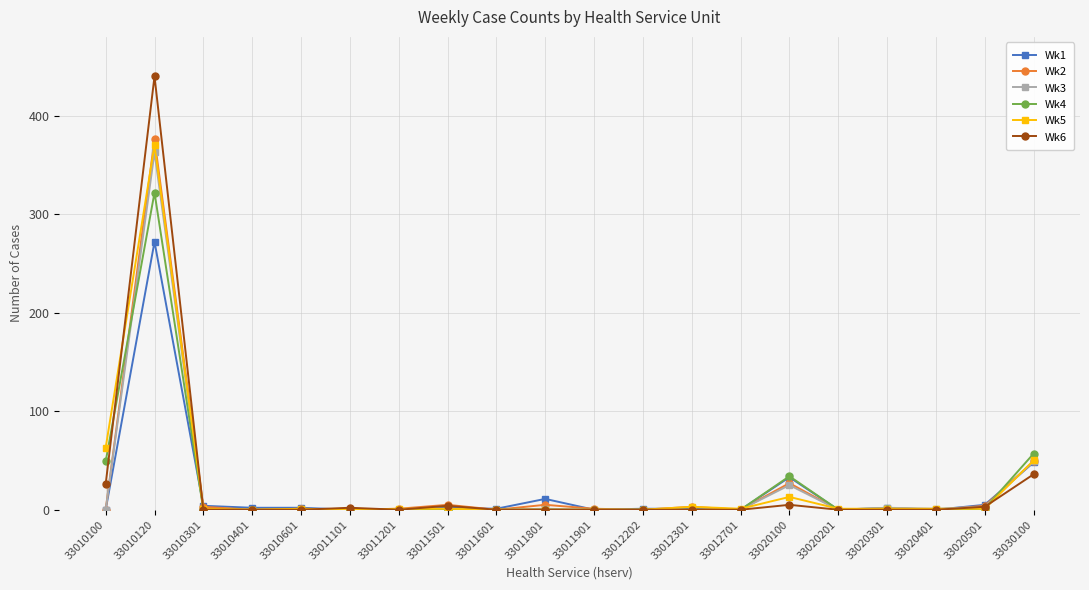

Is the value of Wk3 at 33020100 greater than the value of Wk5 at 33011201?

Yes